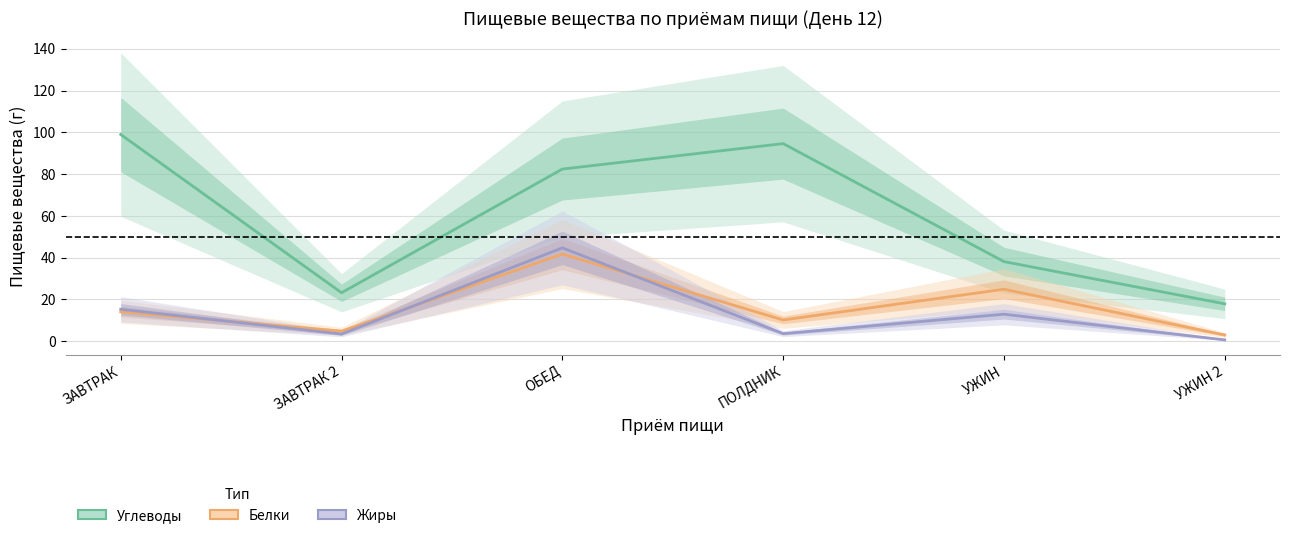

Is it true that Углеводы equals 98.9 at ЗАВТРАК?

True